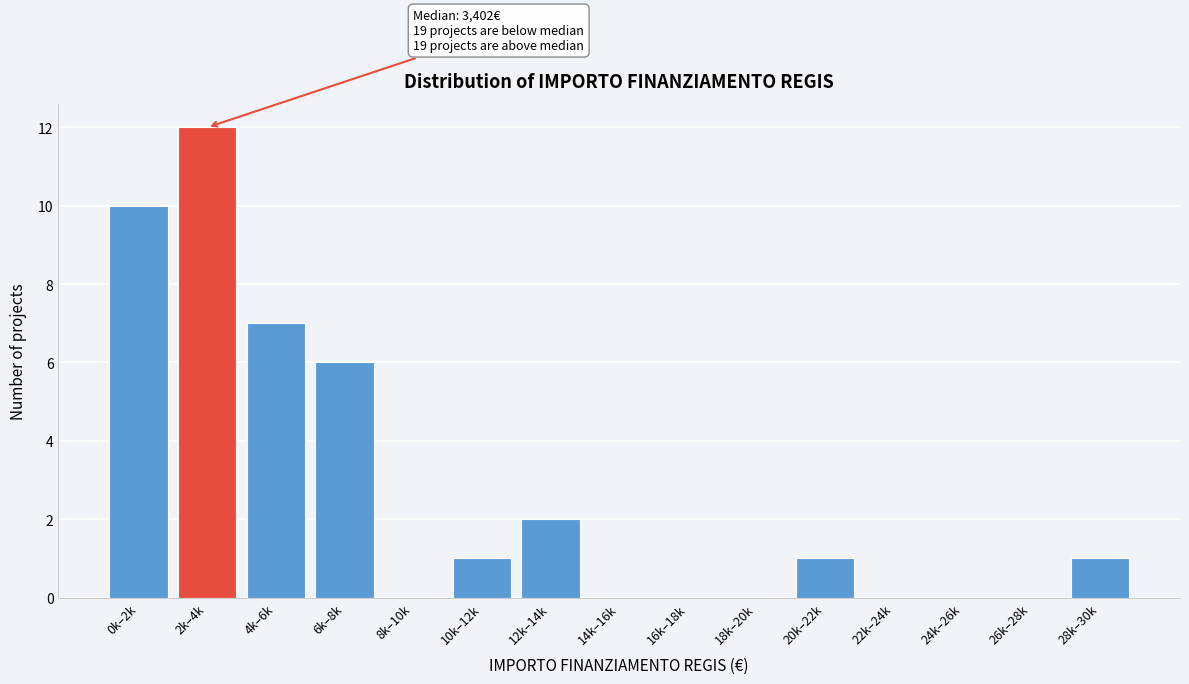

Reading left to right, extract all data points from this chart.

0k–2k=10	2k–4k=12	4k–6k=7	6k–8k=6	8k–10k=0	10k–12k=1	12k–14k=2	14k–16k=0	16k–18k=0	18k–20k=0	20k–22k=1	22k–24k=0	24k–26k=0	26k–28k=0	28k–30k=1